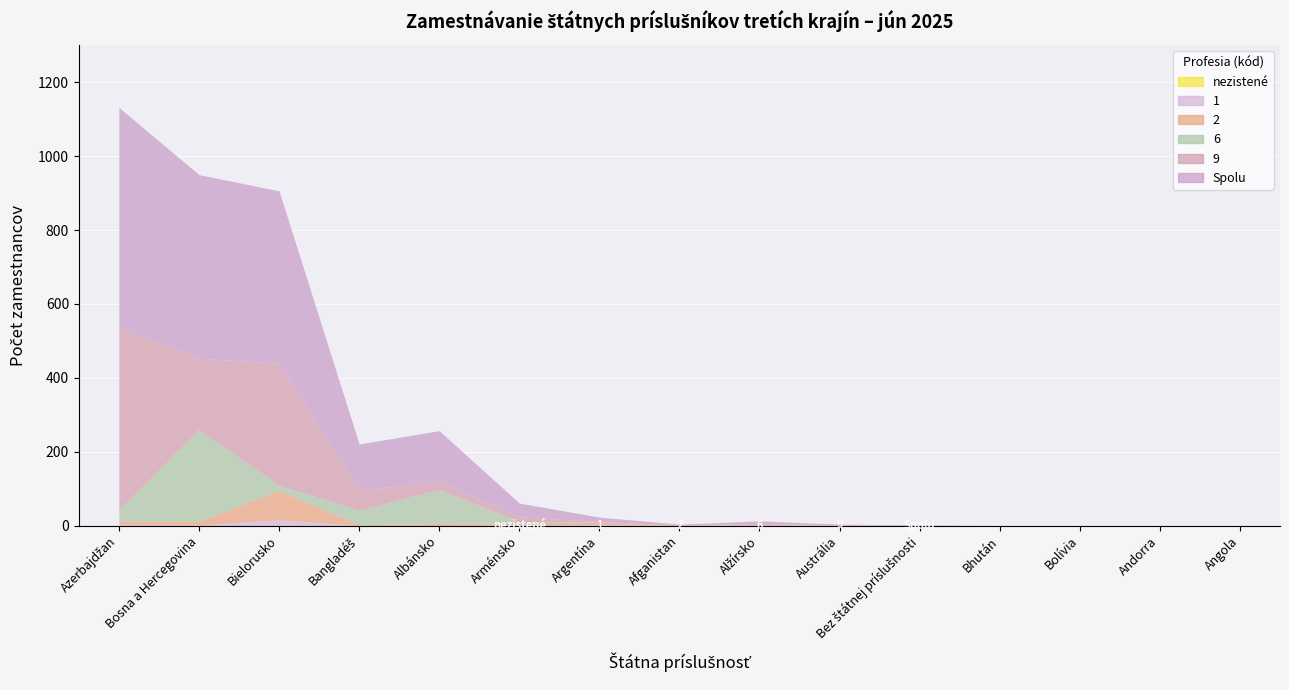

True or false: 9 and Spolu cross at least once.

False